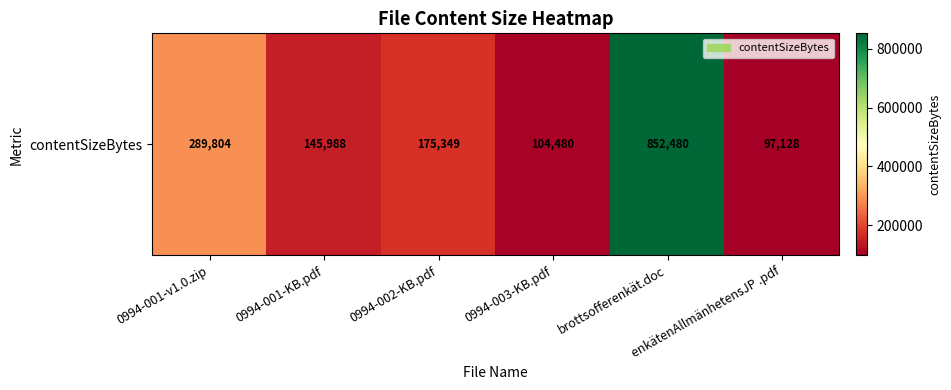

What is the difference between the second highest and minimum values?

192676